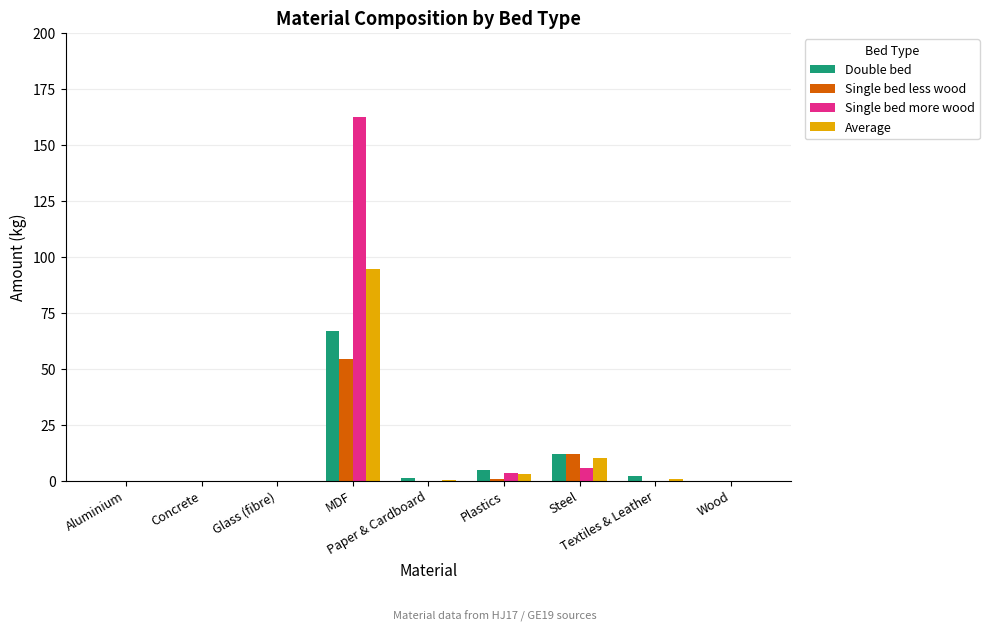

Does the chart contain stacked bars?

No